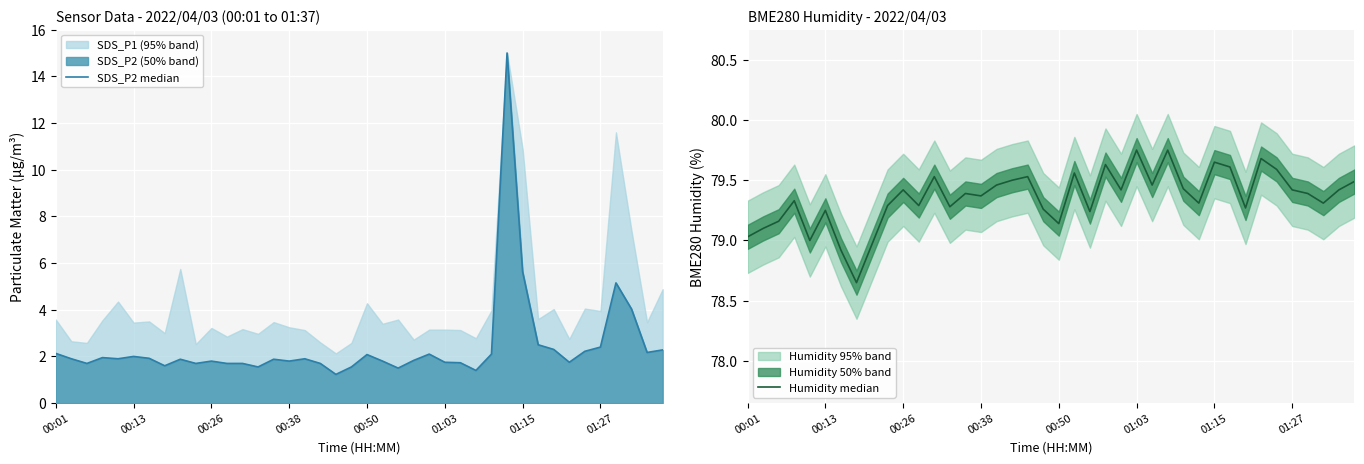

At which category is the sum across all series the highest?

29